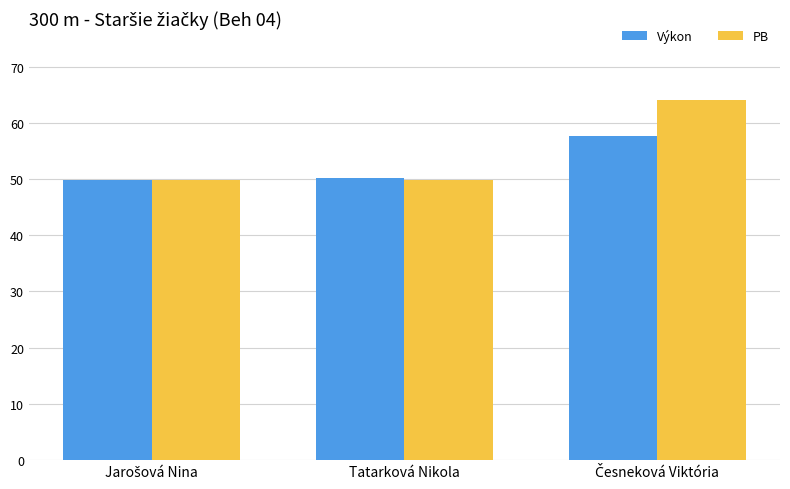

How many bars are there in total?

6